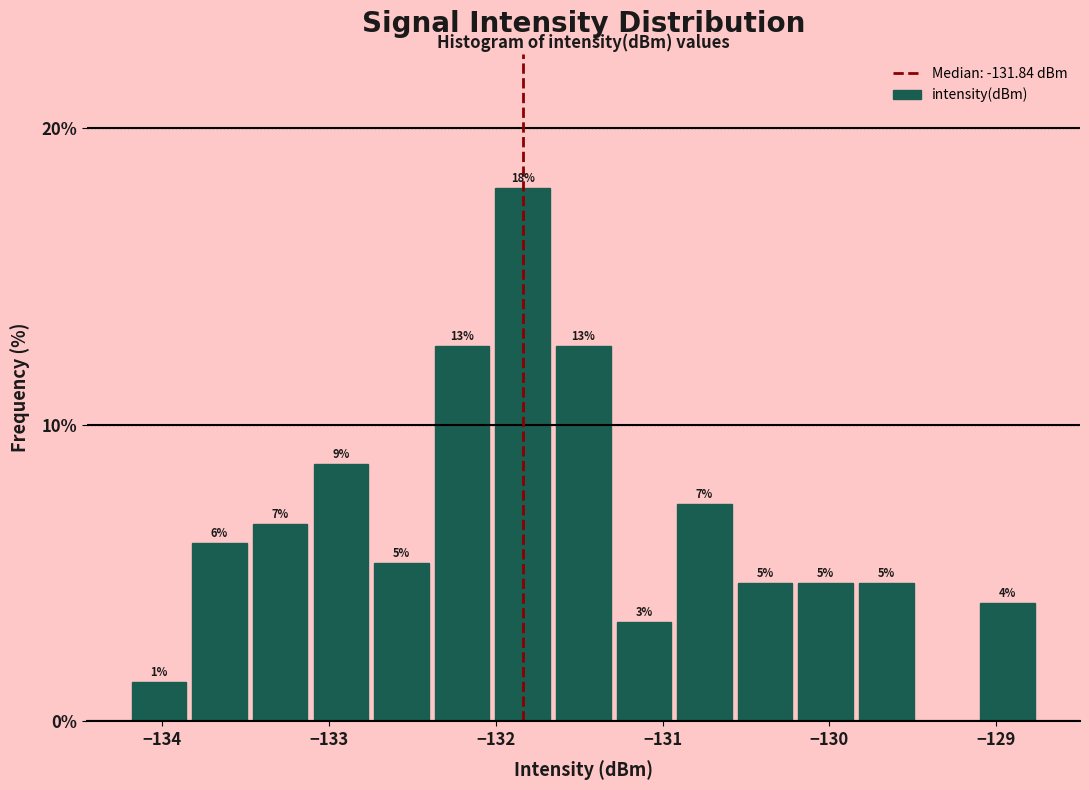

Read against the x-axis, roughly where is the centre of the tallest bar?

-131.8